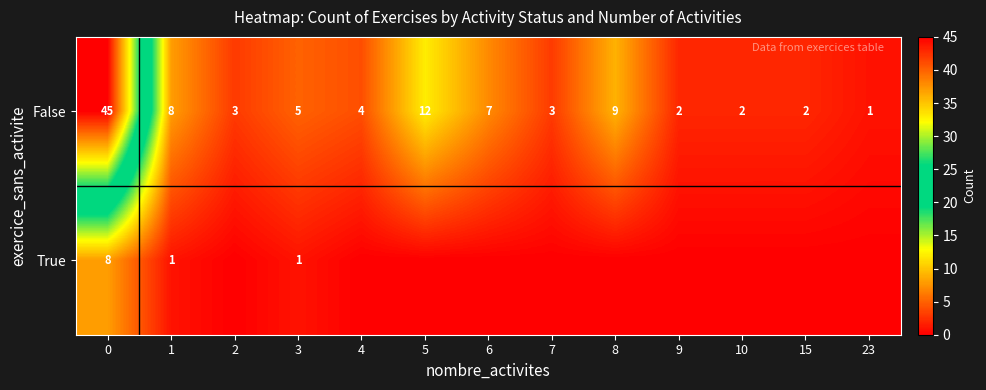

What is the sum of all False values?

103